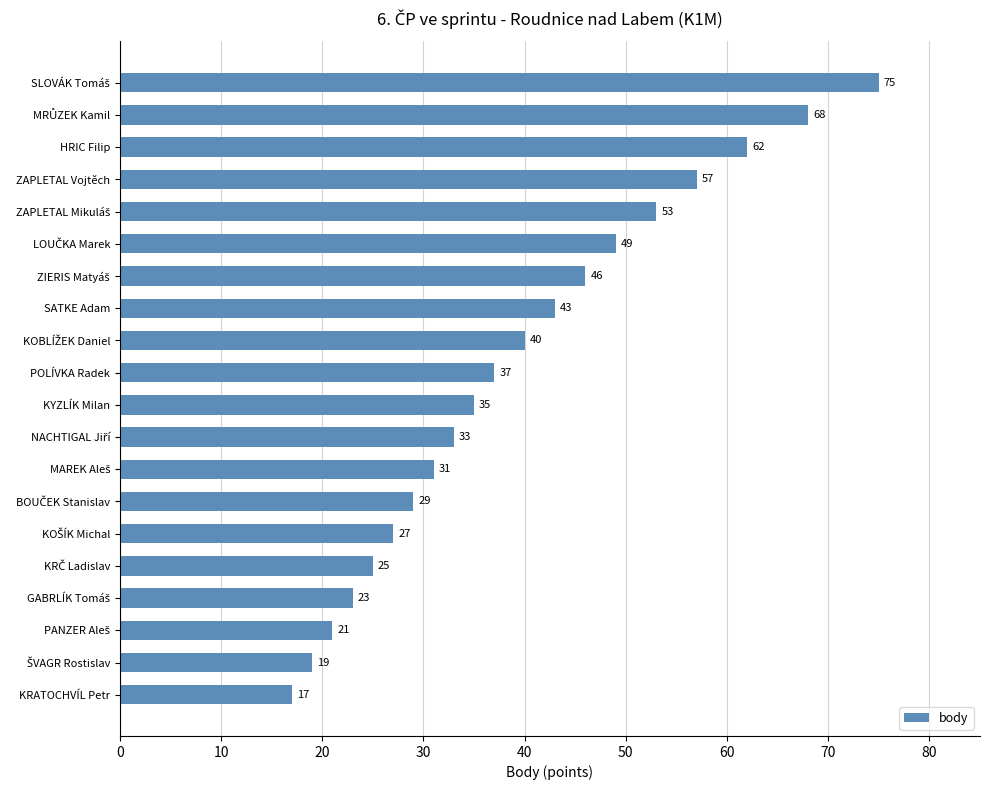

True or false: the data shows 62 at HRIC Filip.

True